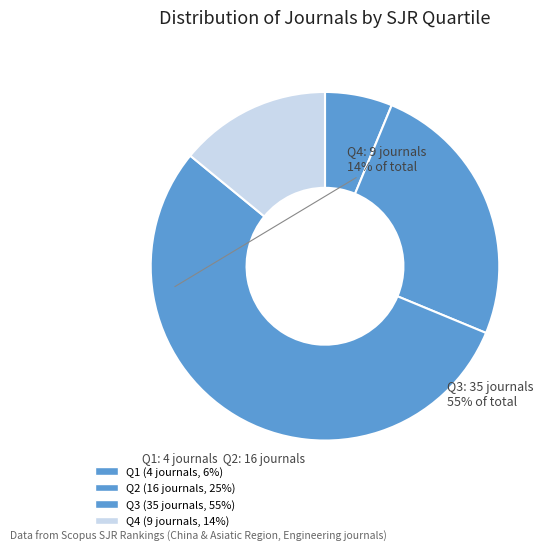

Count the number of slices in the pie.

4